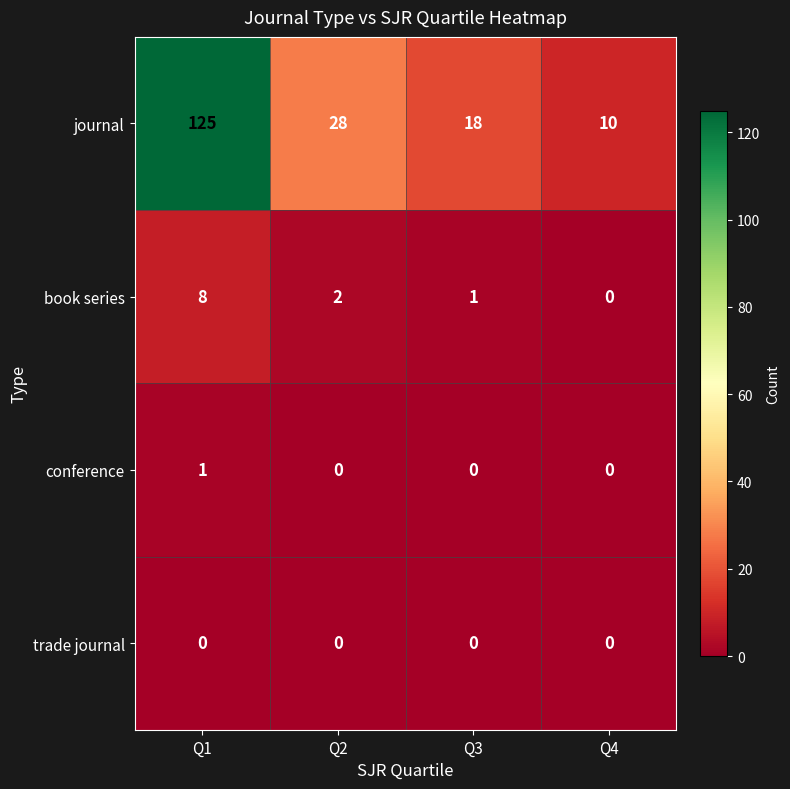

What is the sum of the book series values at Q2 and Q3?

3